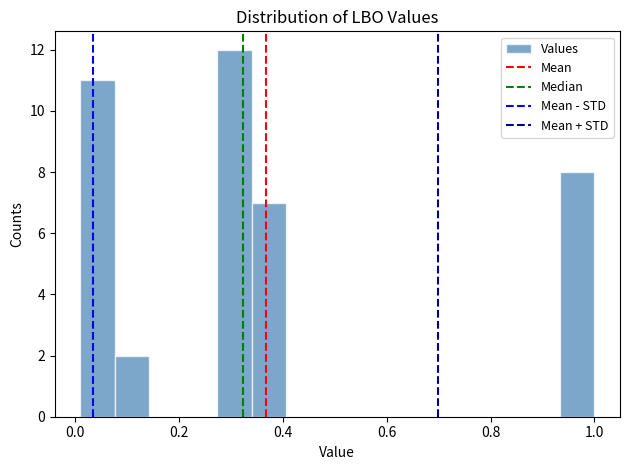

Around what value on the x-axis is the tallest bar? Give the approximate position of its centre, as read against the axis.

0.30